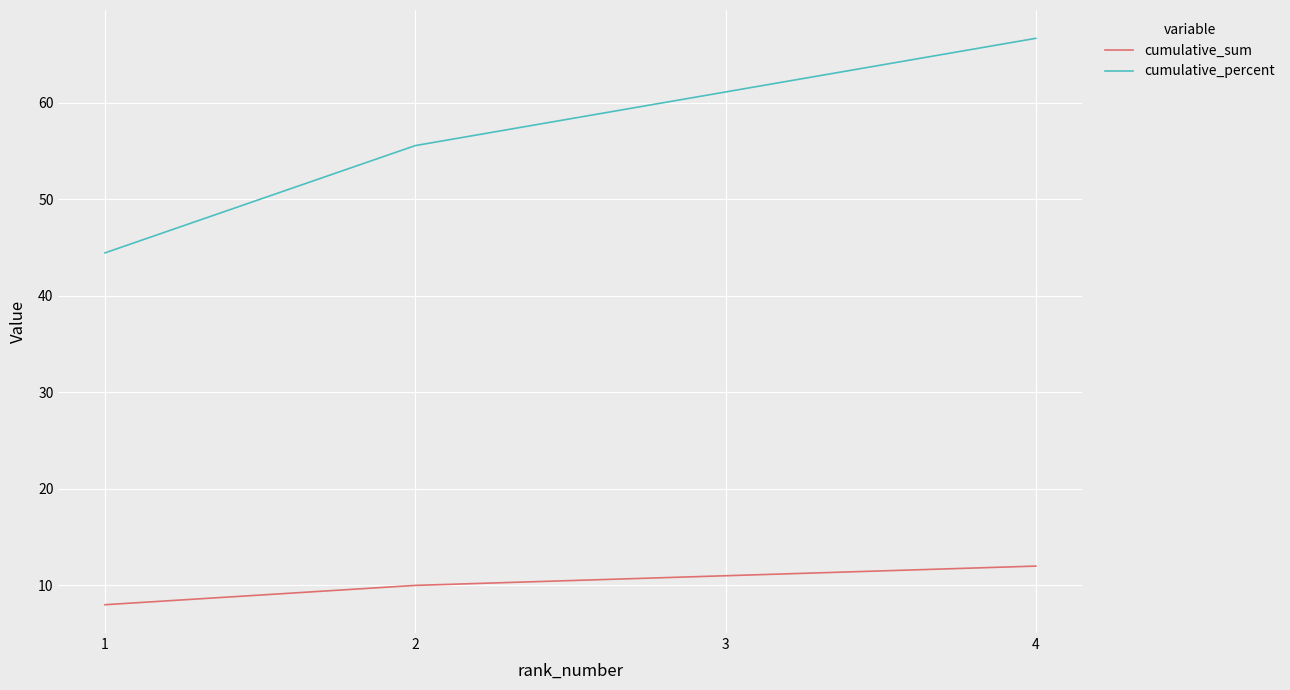

True or false: cumulative_percent and cumulative_sum cross at least once.

False